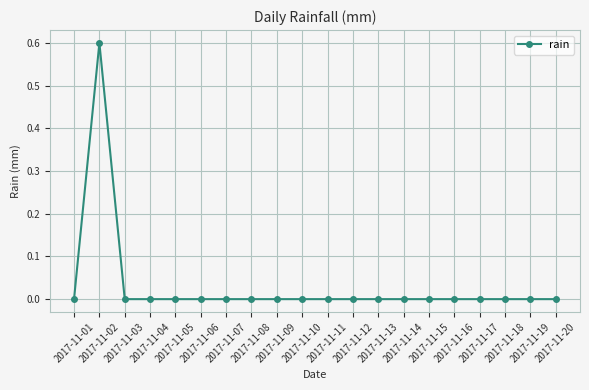

What is the difference between the maximum and minimum values?

0.6